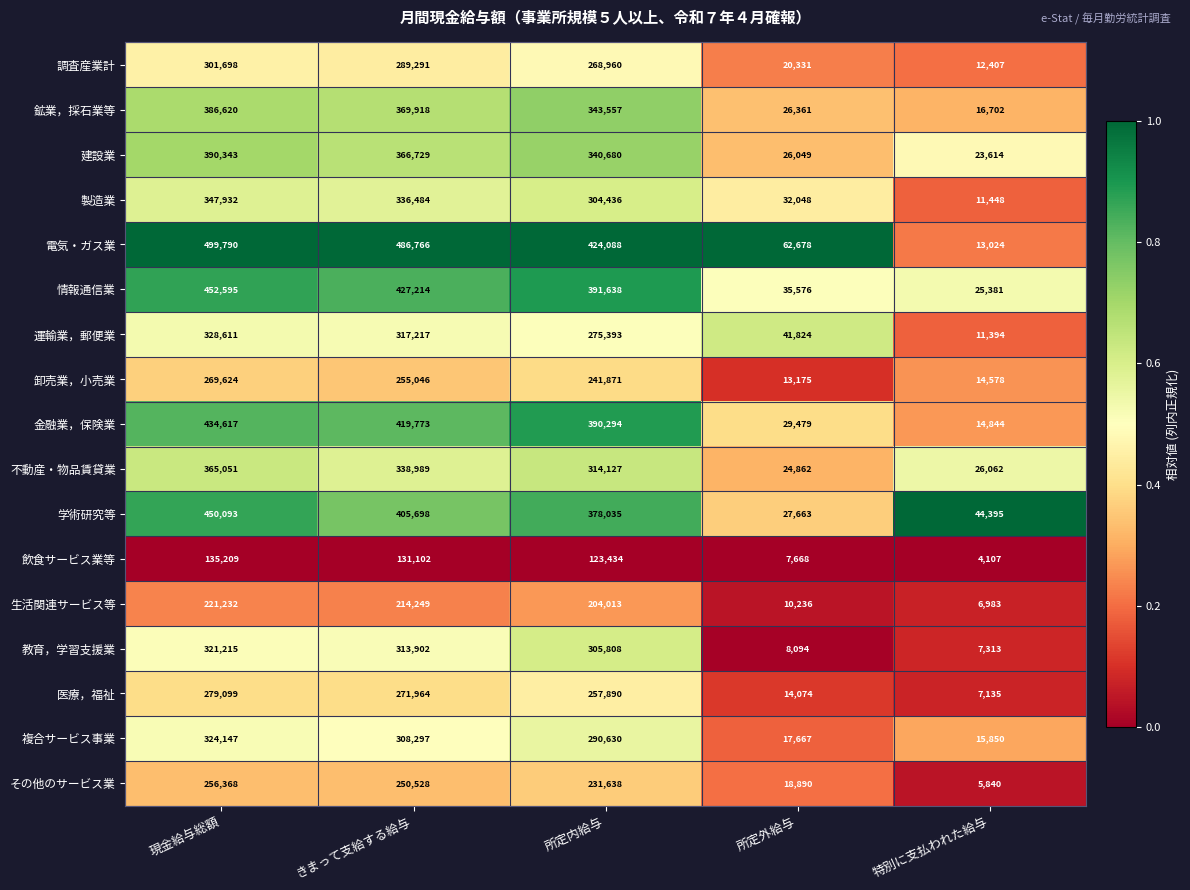

What is the maximum value shown in the chart?

499790